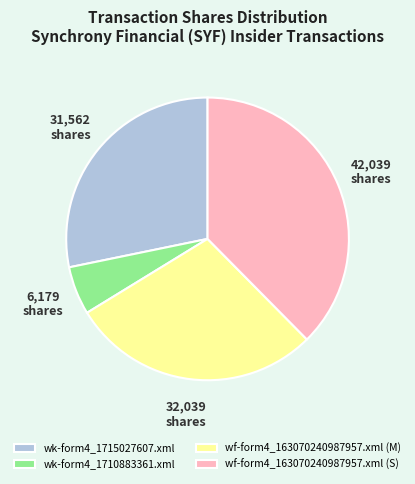

What is the ratio of the value at wk-form4_1715027607.xml to the value at wf-form4_163070240987957.xml (S)?

0.8